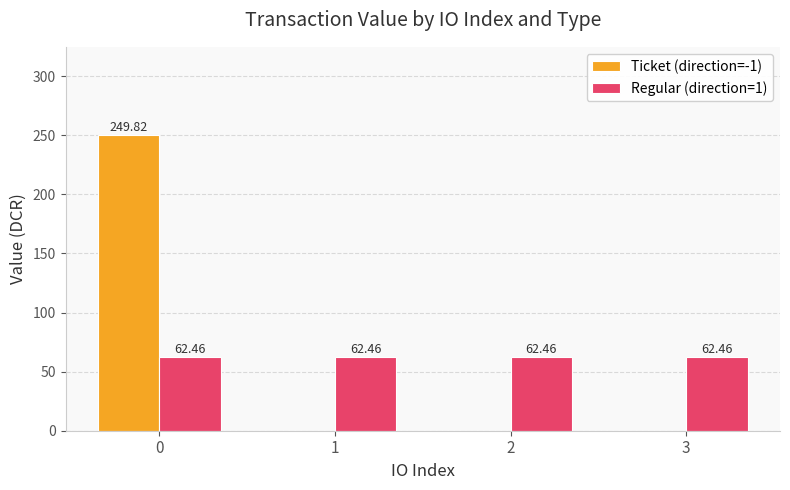

Are the bars horizontal?

No